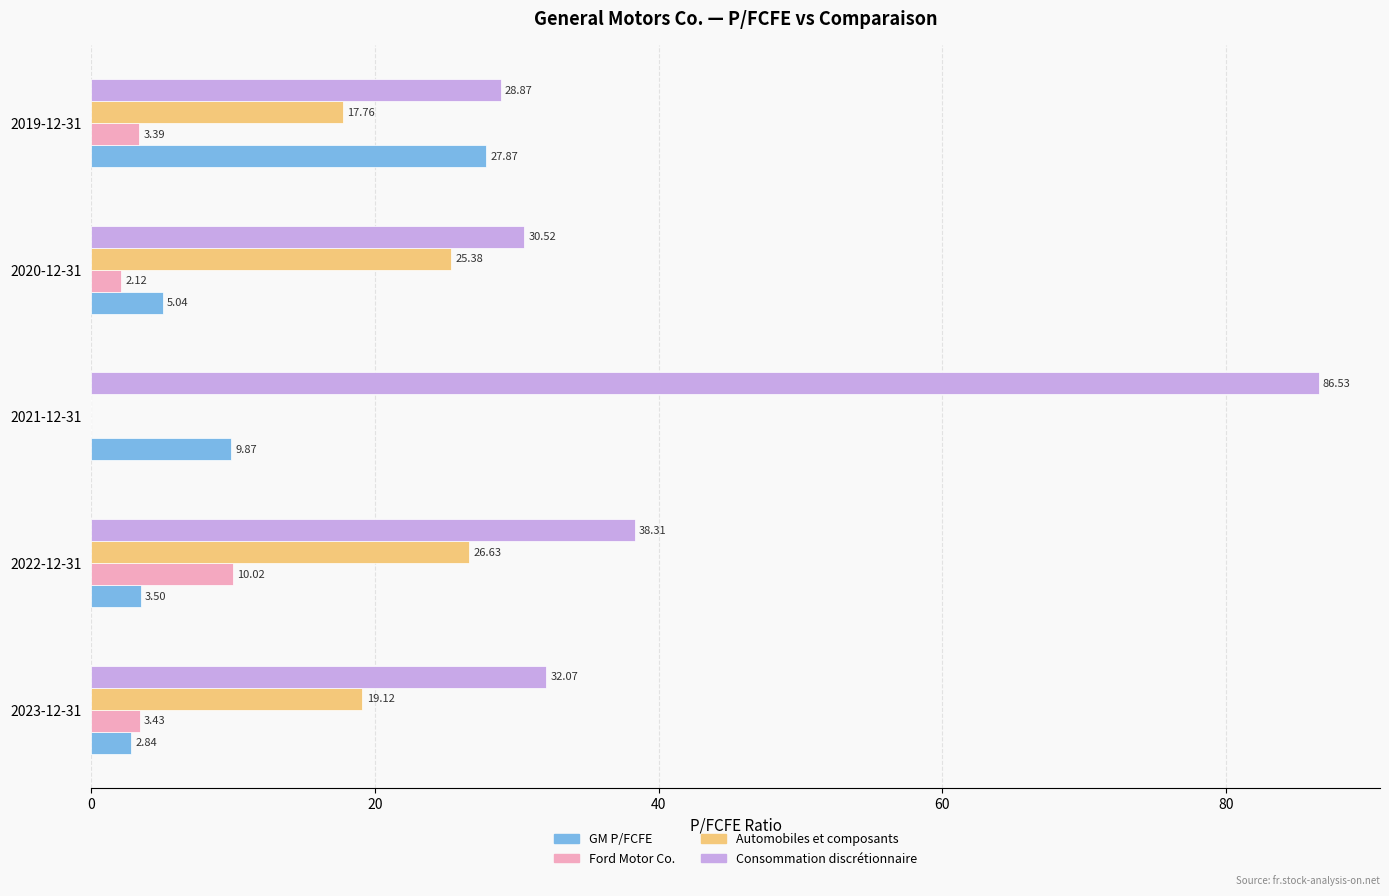

Between 2023-12-31 and 2020-12-31, which series saw the biggest shift?

Automobiles et composants